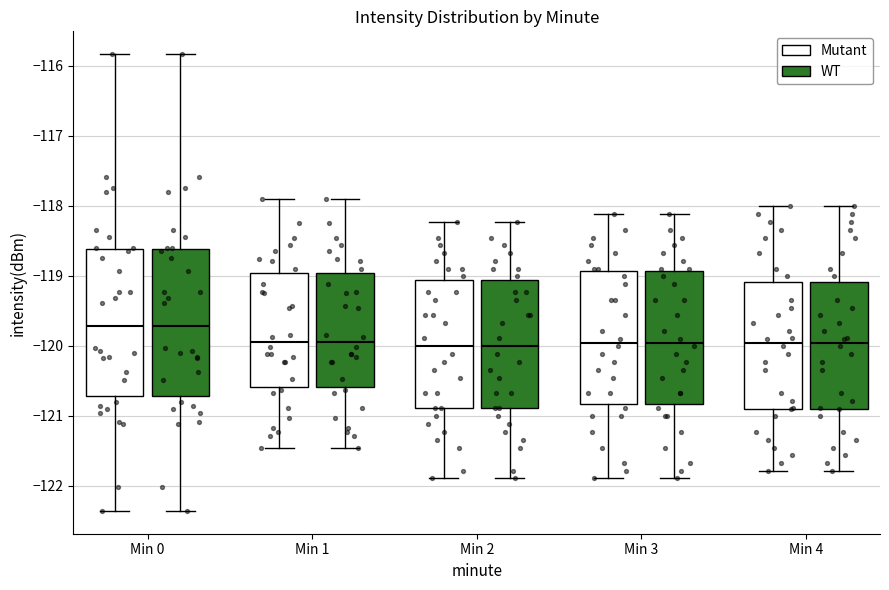

Where does the median line of the box for Min 0 (Mutant) sit on the y-axis? The values are not printed on the chart, so give them approximately, as read against the axis.

-119.7